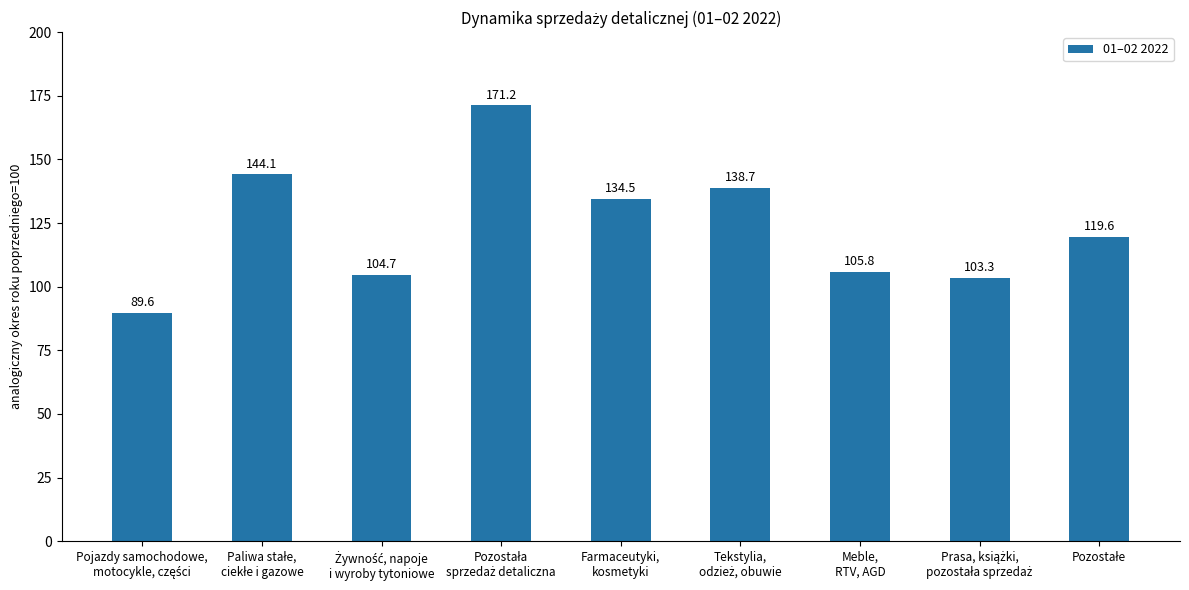

What is the difference between the maximum and minimum values?

81.6